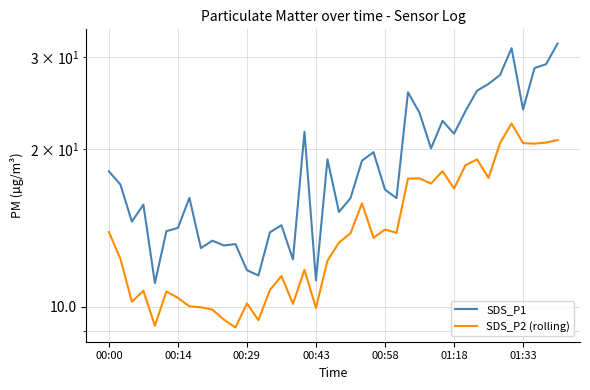

What position from the left is 13?

14